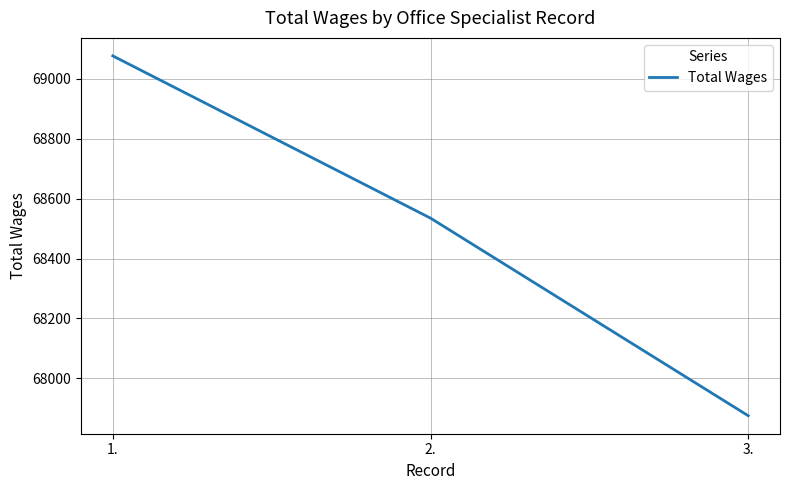

What is the average value?

68496